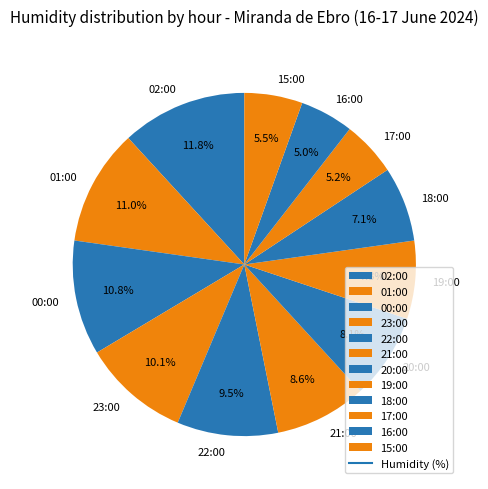

True or false: 21:00 accounts for 9% of the total.

True